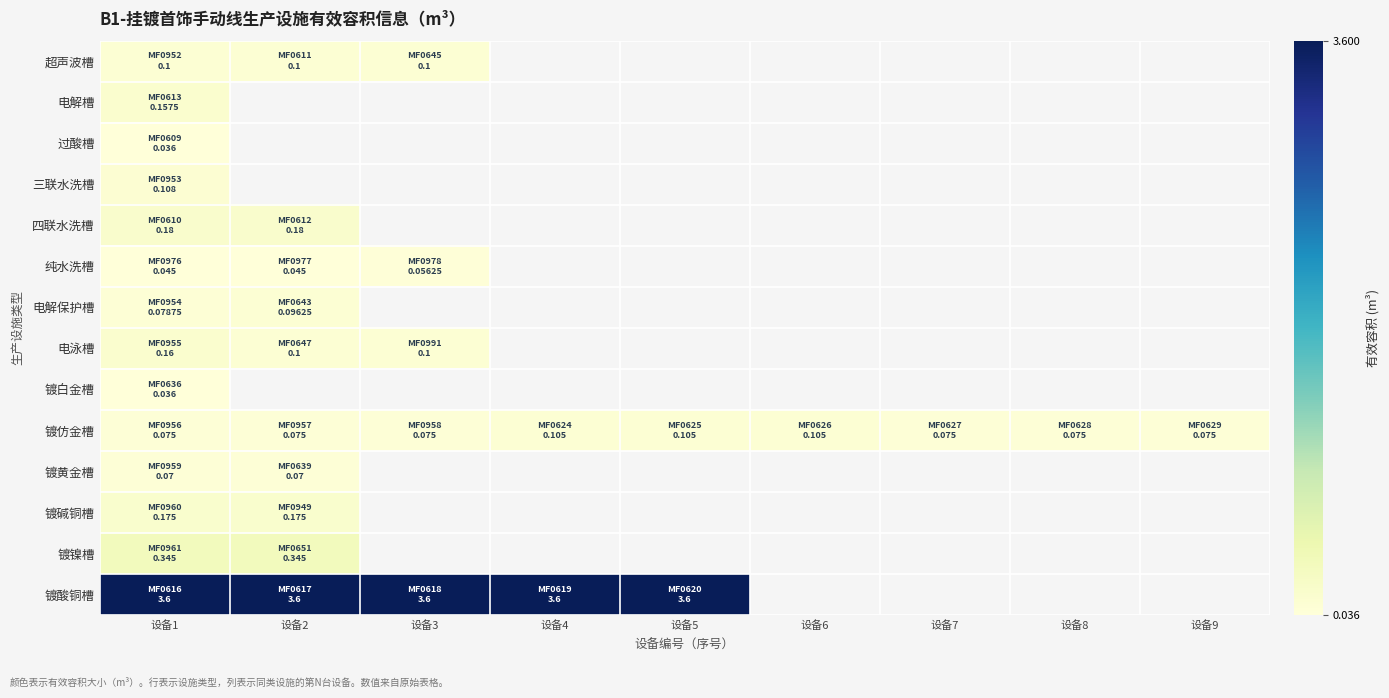

Which has a higher value, 设备4 or 设备3?

设备3